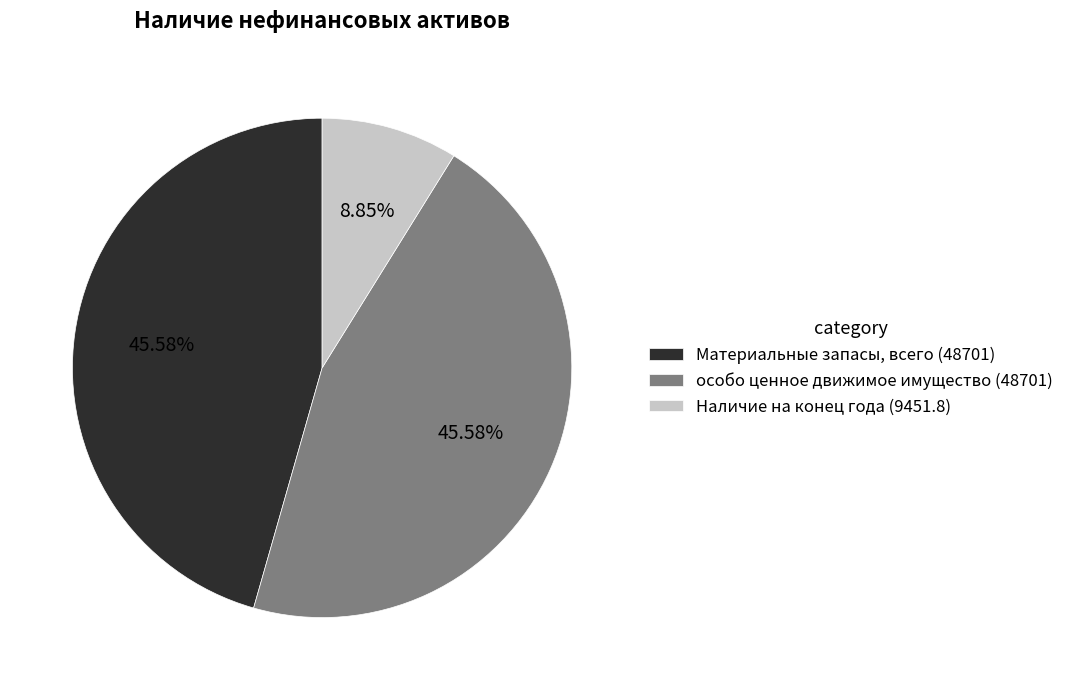

Is there any slice that represents more than half of the pie?

No